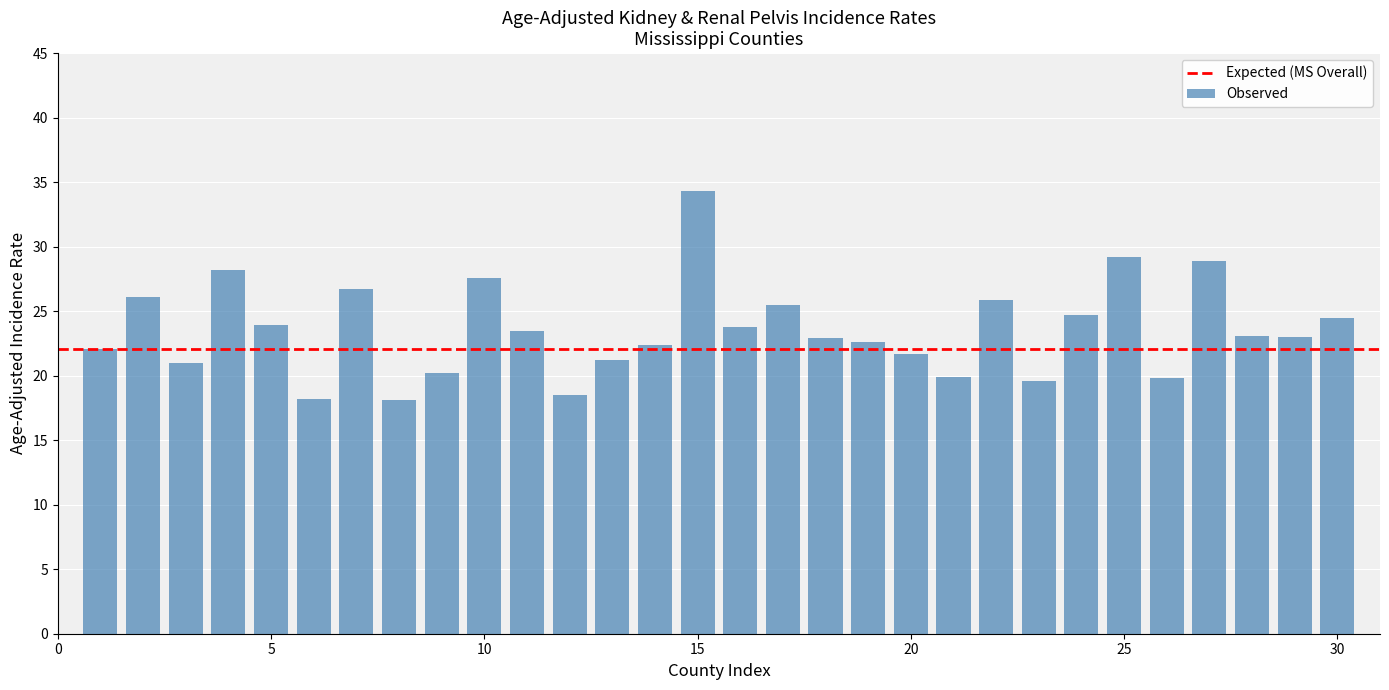

What is the maximum value shown in the chart?

34.3